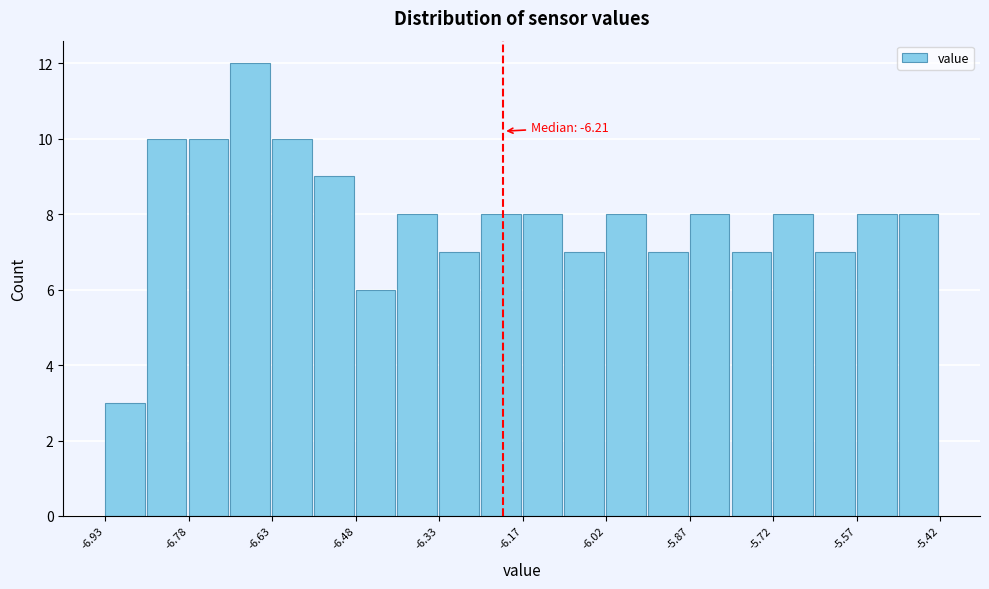

Read against the x-axis, roughly where is the centre of the tallest bar?

-6.66